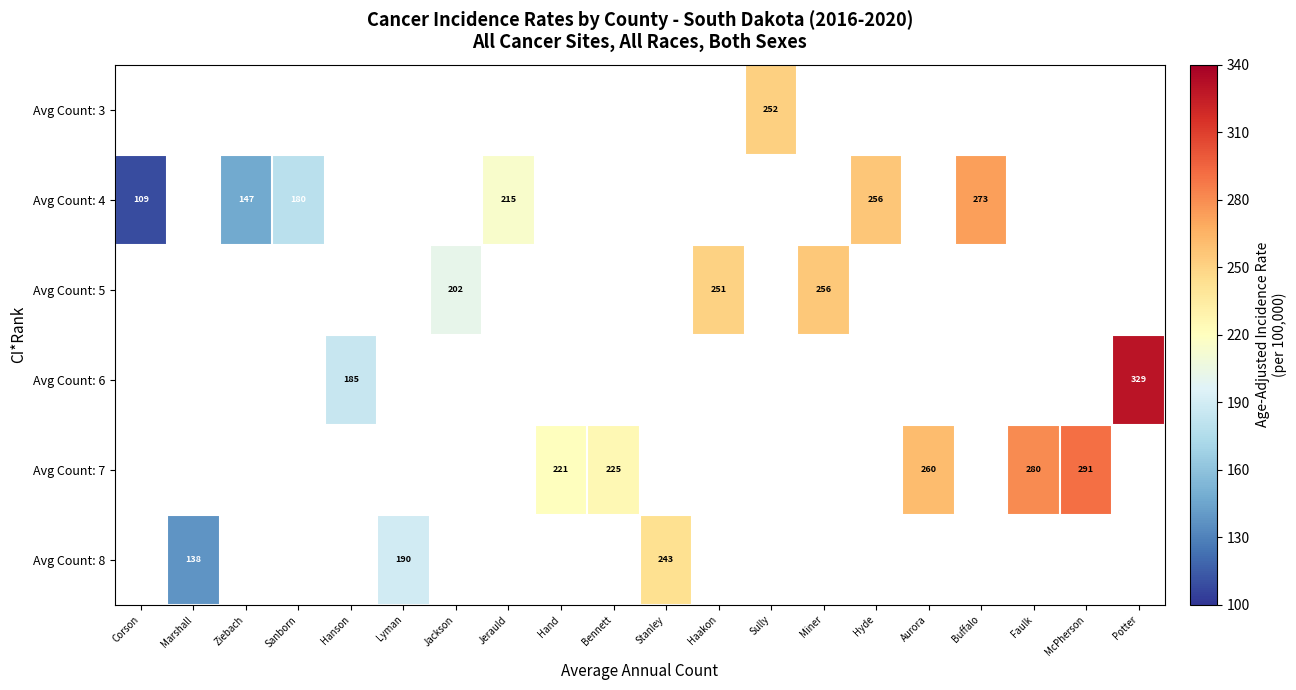

Which category has the highest value across all series?

Potter